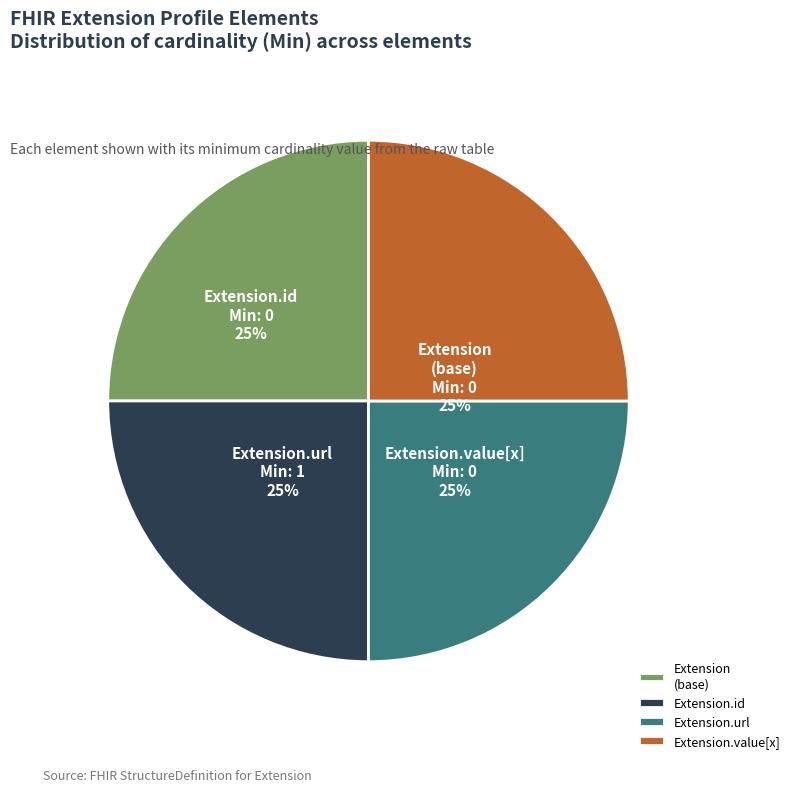

To the nearest percent, what is the difference between the largest and smallest slice percentages?

0%